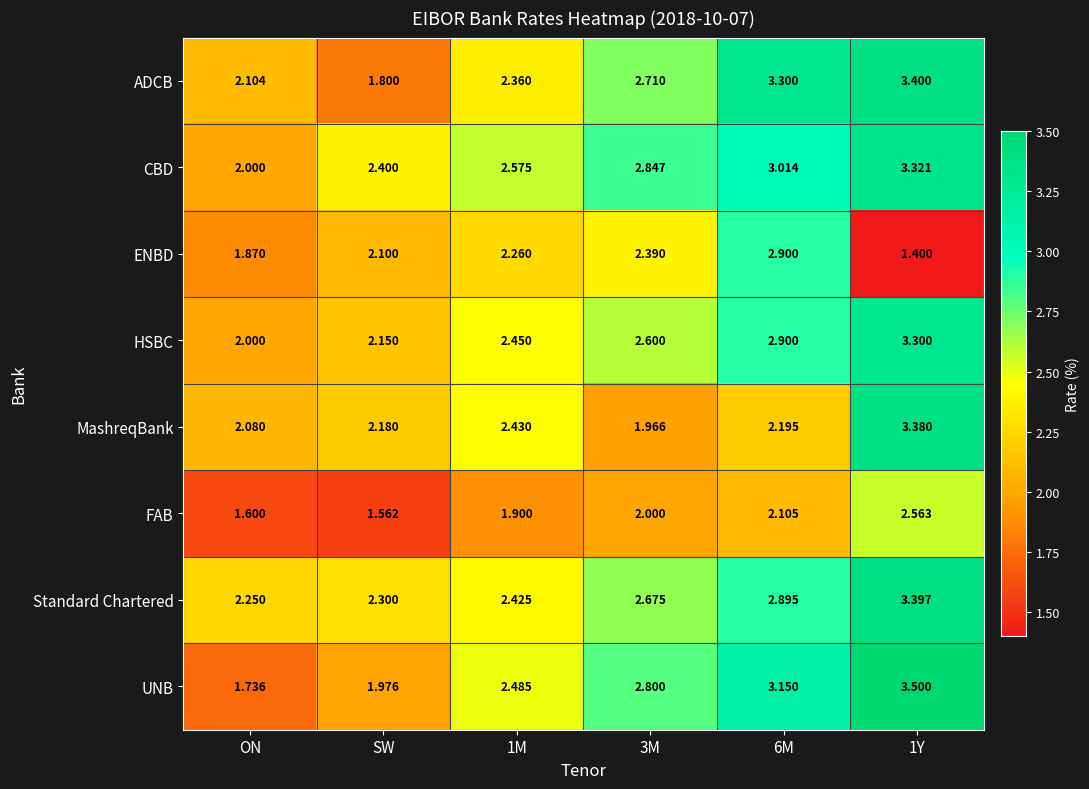

Which series has the largest total across all categories?

CBD